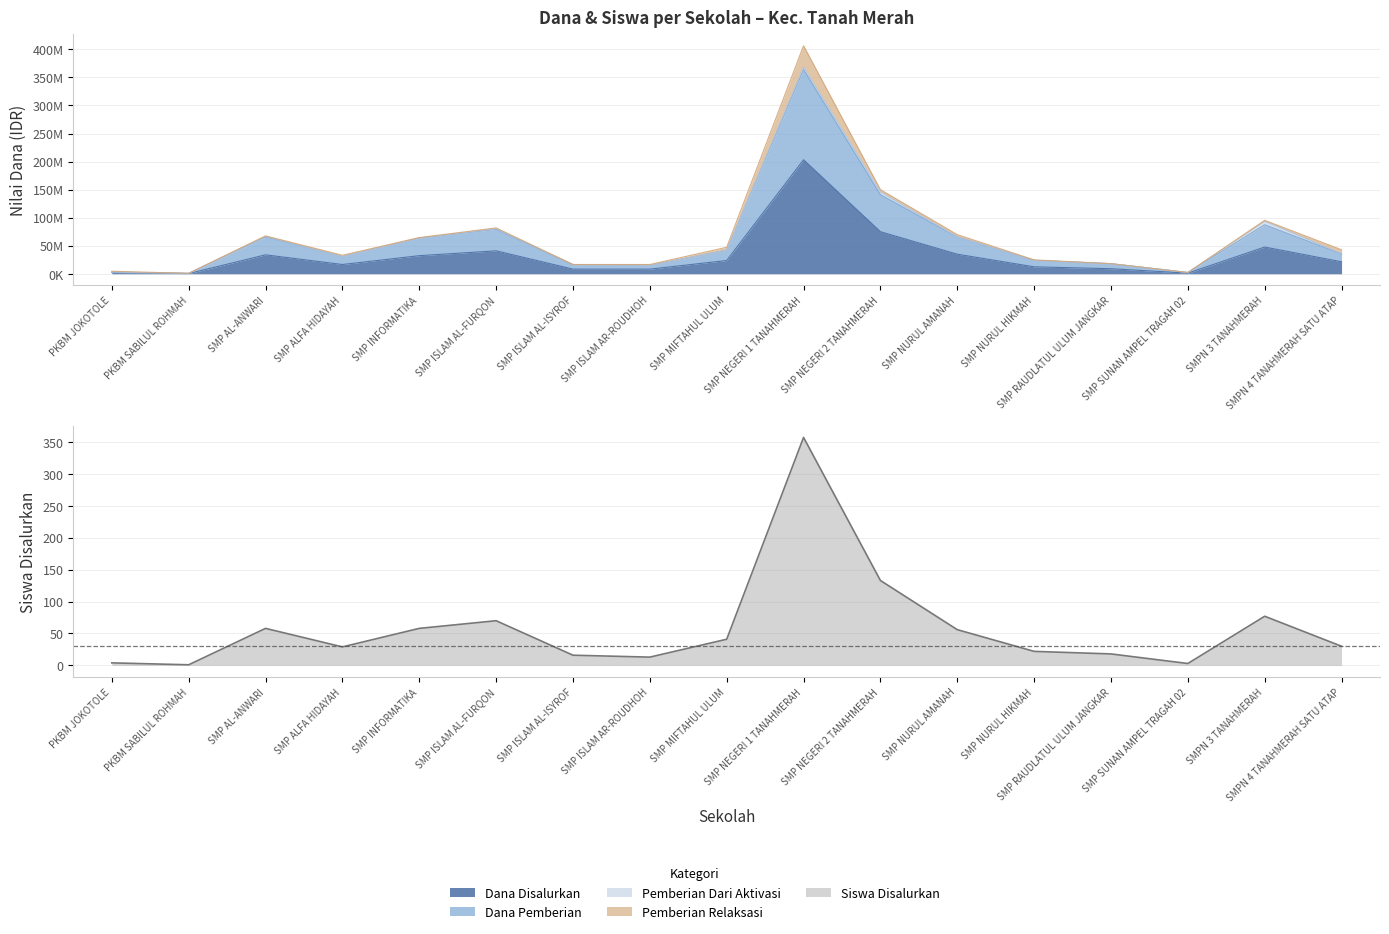

In Dana Disalurkan, how many points are lower than both neighbors (excluding endpoints)?

3